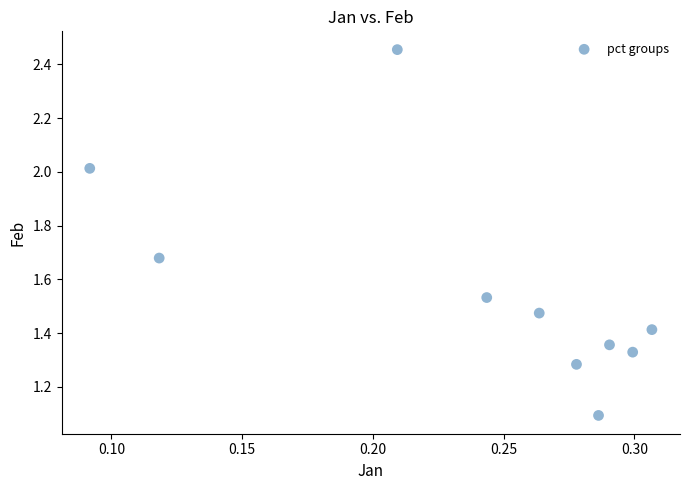

What Y value in the scatter plot is closest to 1?

1.1